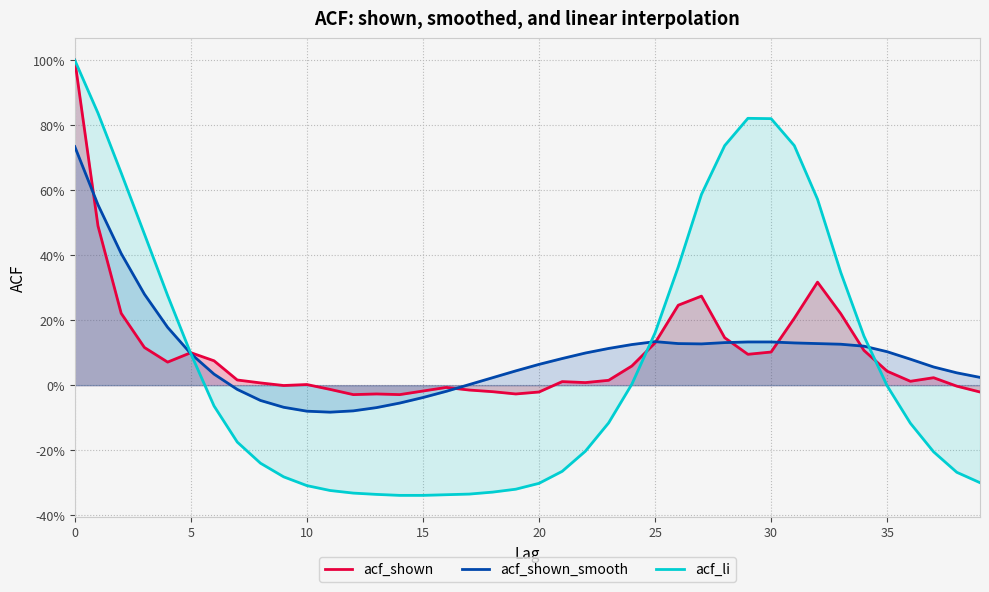

How many distinct data groups are displayed?

3